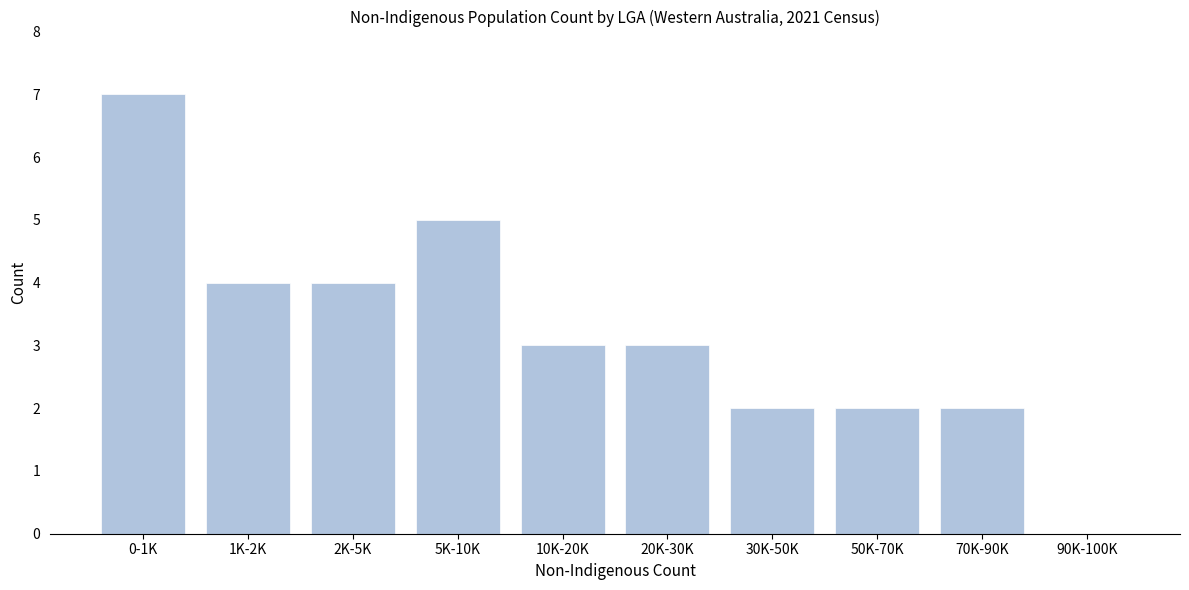

Reading right to left, what are all the values shown in this chart?

90K-100K=0	70K-90K=2	50K-70K=2	30K-50K=2	20K-30K=3	10K-20K=3	5K-10K=5	2K-5K=4	1K-2K=4	0-1K=7